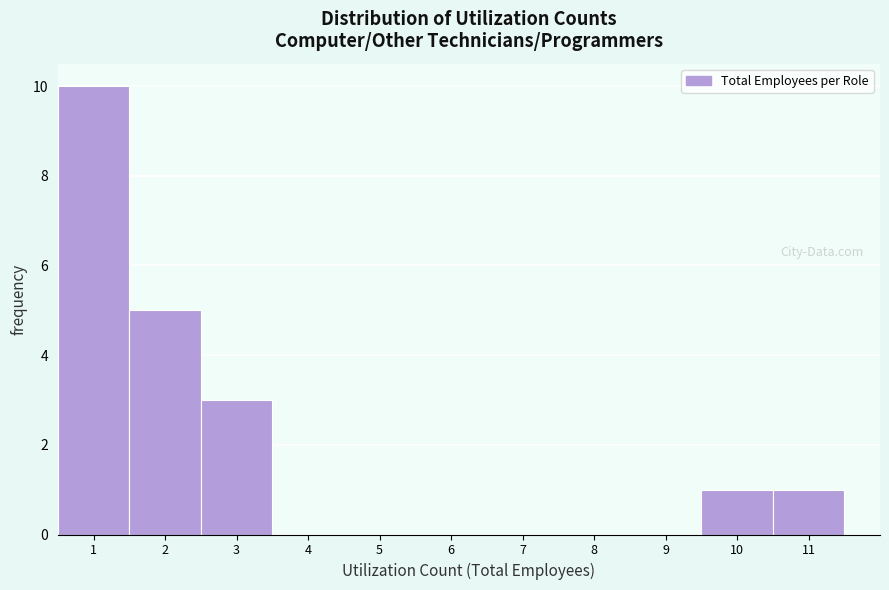

What is the height of the bar covering 1.5 to 2.5 on the x-axis? The values are not printed on the chart, so give them approximately, as read against the axis.

5